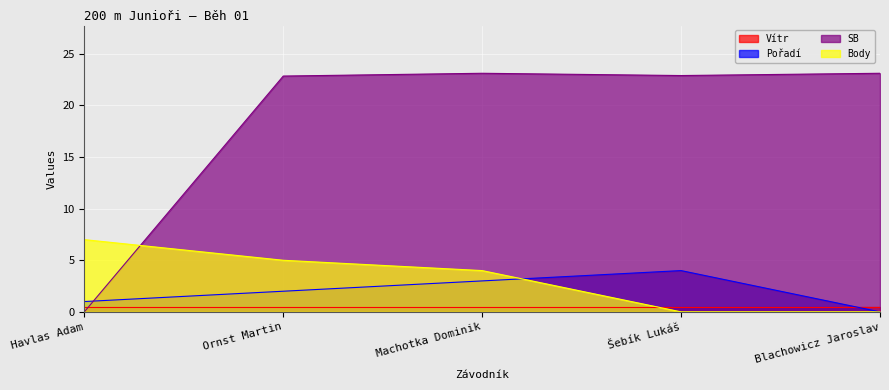

What is the approximate value of Body at Havlas Adam?

7.0